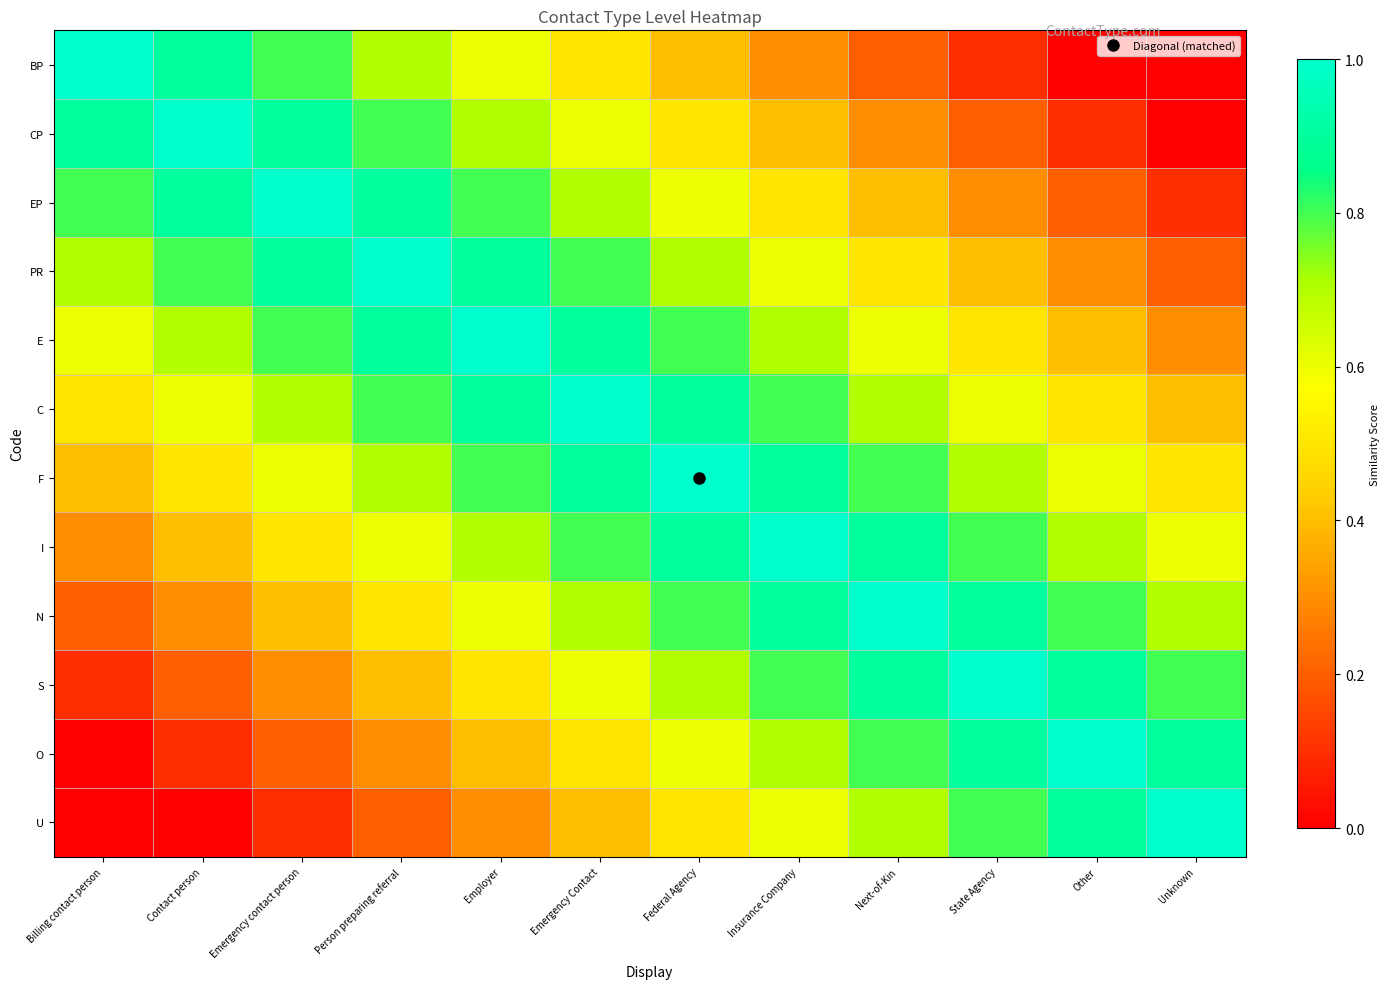

Which series has the largest range (max minus min)?

BP